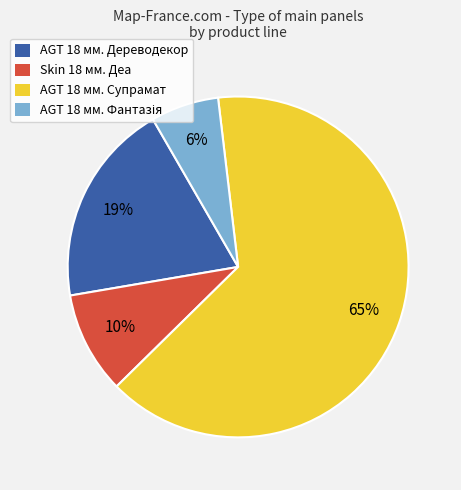

Which slice is the largest?

AGT 18 мм. Супрамат